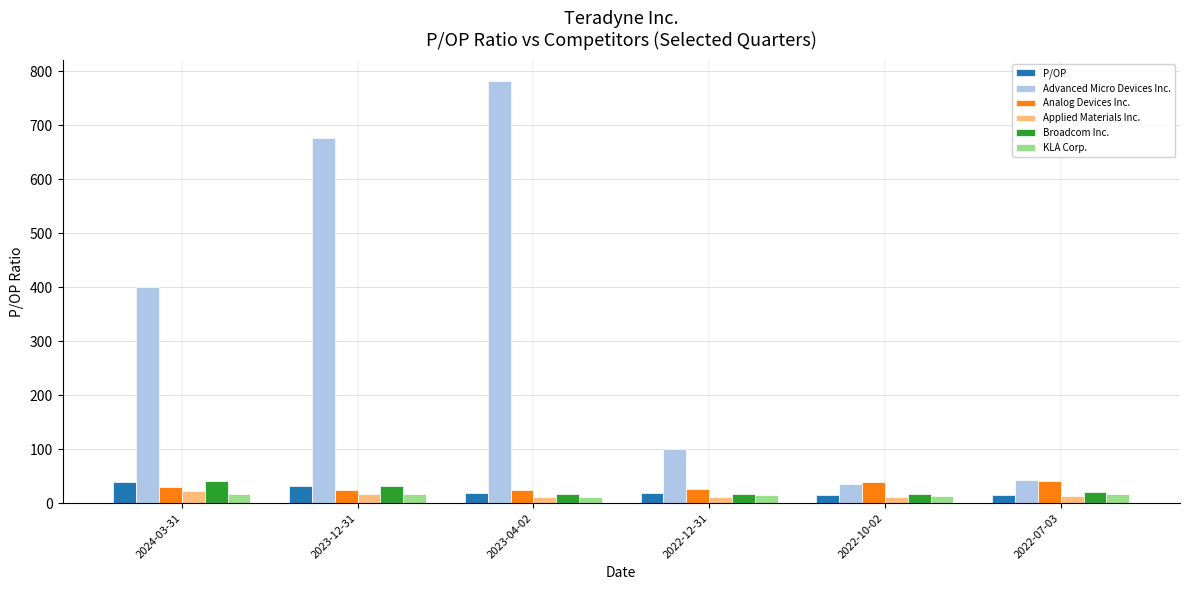

What is the label of the 4th bar from the left?

2022-12-31